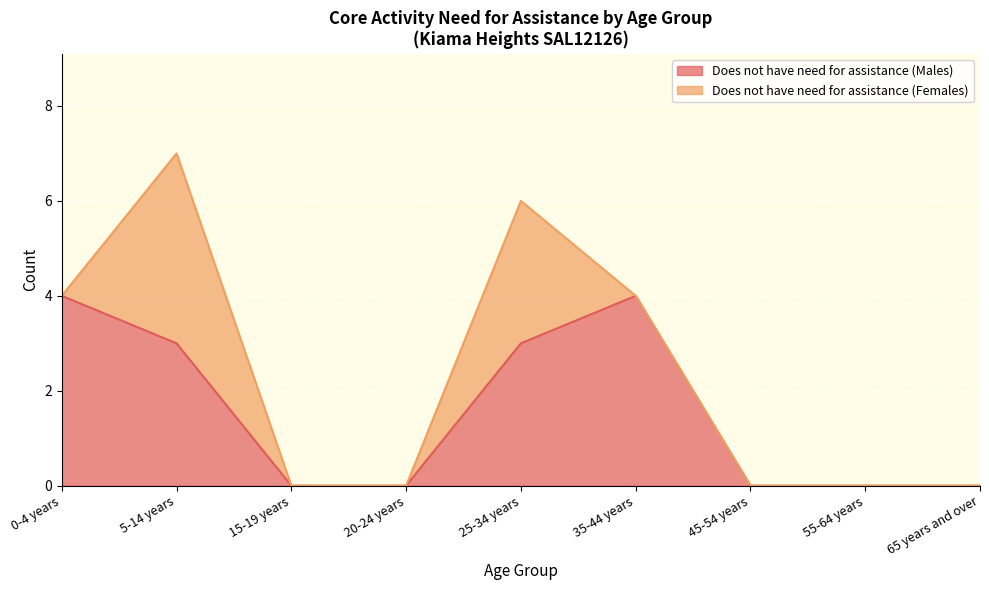

Does the chart display data point markers on the line(s)?

No